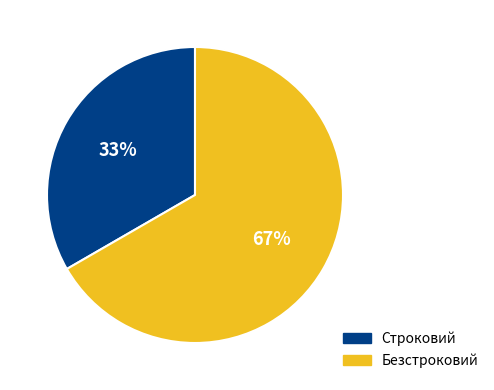

True or false: Строковий accounts for 33% of the total.

True